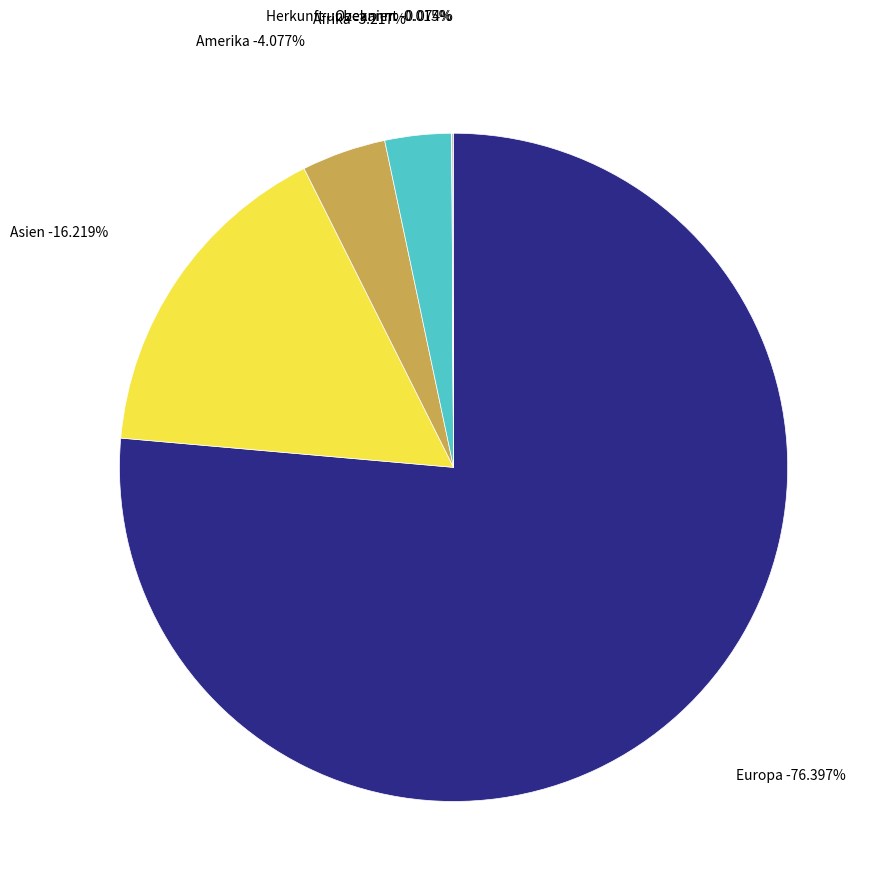

To the nearest percent, what percentage of the pie is Afrika?

3%